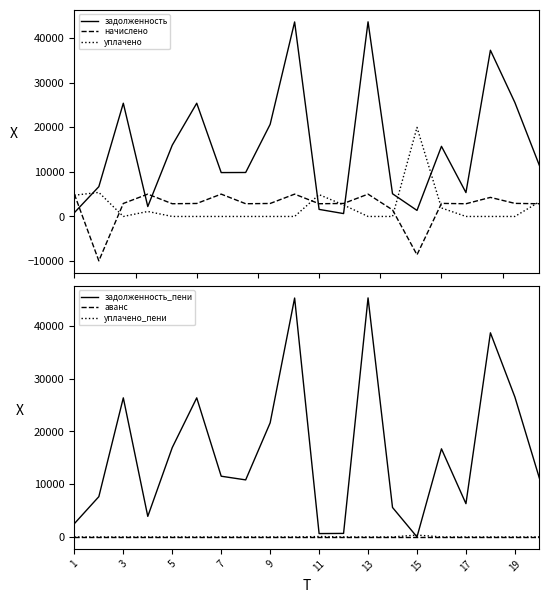

How many intersections are there between начислено and задолженность?

5